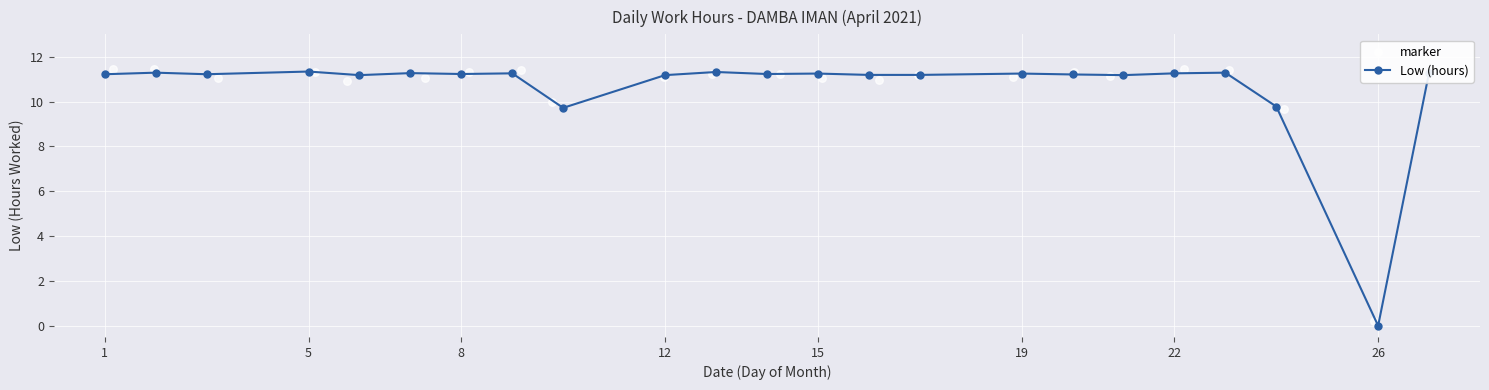

What are all the series names shown in the legend?

Low (hours), marker